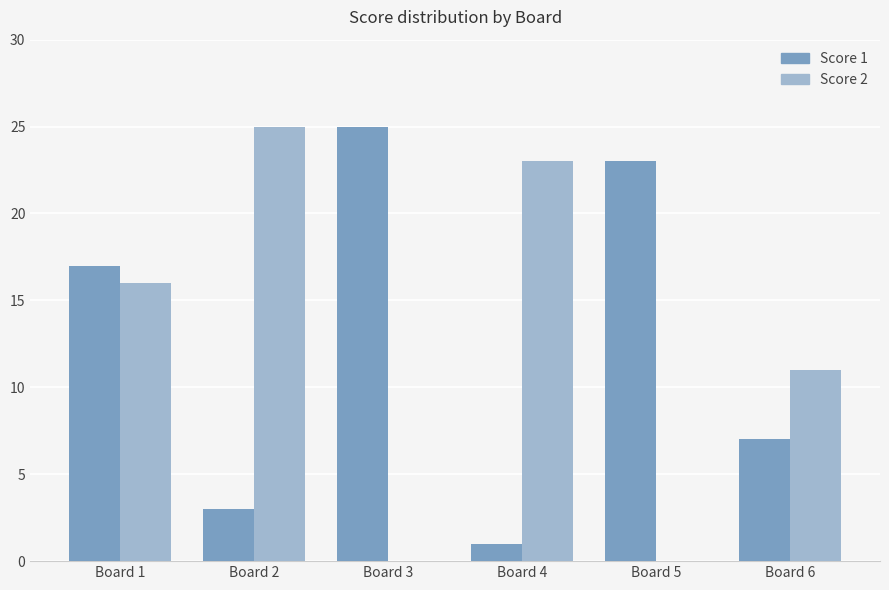

Reading left to right, transcribe all the data shown in this chart.

Score 1: Board 1=17	Board 2=3	Board 3=25	Board 4=1	Board 5=23	Board 6=7
Score 2: Board 1=16	Board 2=25	Board 3=0	Board 4=23	Board 5=0	Board 6=11